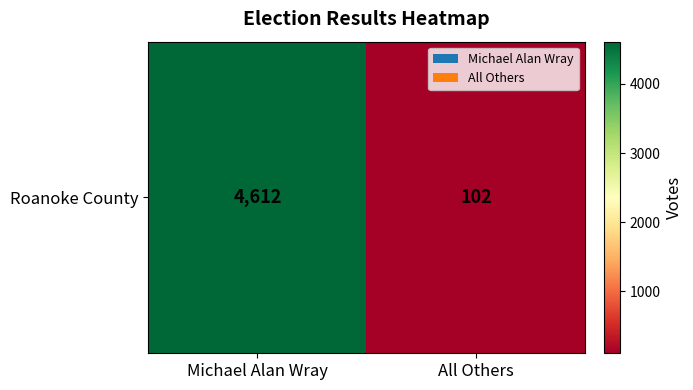

What is the maximum value shown in the chart?

4612